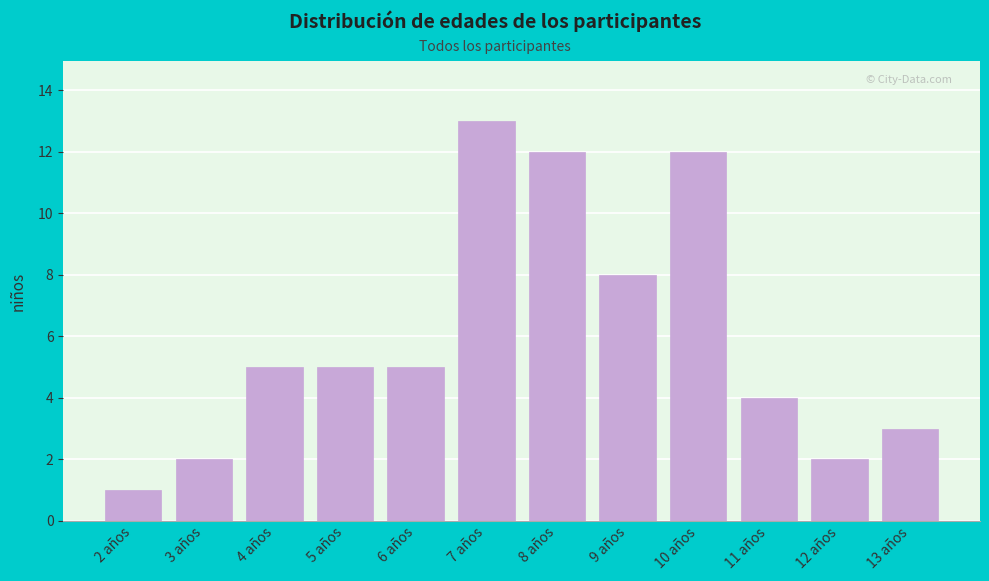

Reading left to right, transcribe all the data shown in this chart.

1	2	5	5	5	13	12	8	12	4	2	3